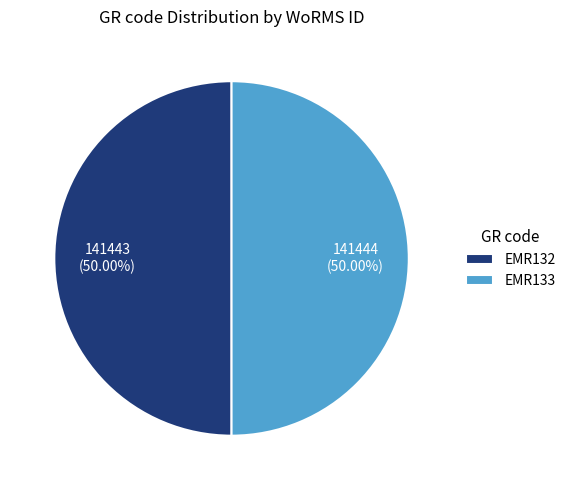

Approximately how many times larger is the value at EMR133 compared to EMR132?

1.0